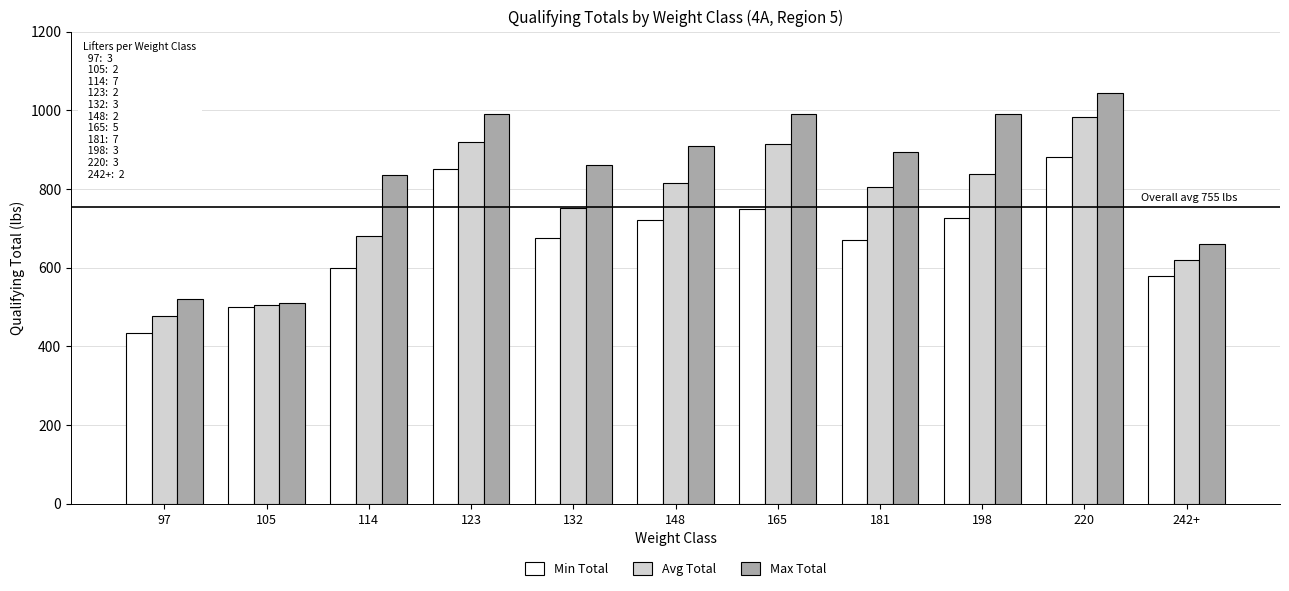

Count the Max Total values in the range 660 to 990.

8